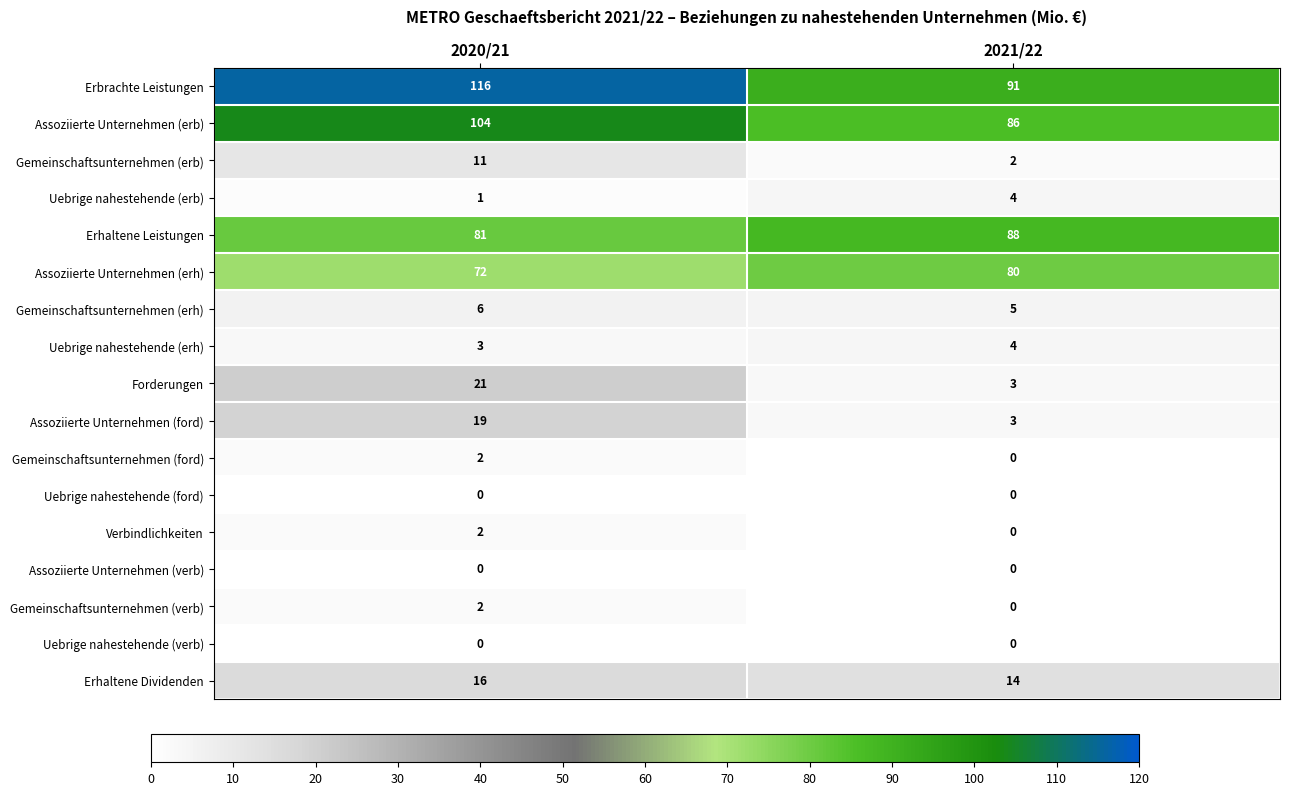

What is the total value across all series at 2021/22?

380